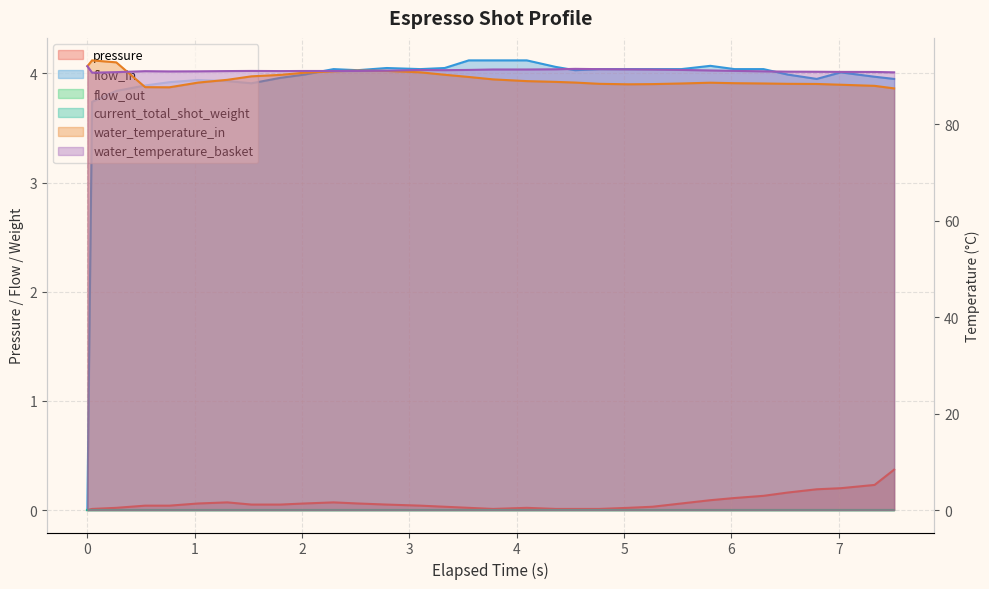

Reading left to right, extract all data points from this chart.

pressure: 0.0	0.0	0.0	0.0	0.0	0.1	0.1	0.1	0.1	0.1	0.1	0.1	0.1	0.0	0.0	0.0	0.0	0.0	0.0	0.0	0.0	0.0	0.0	0.1	0.1	0.1	0.1	0.2	0.2	0.2	0.2	0.4
flow_in: 0.0	3.7	3.8	3.9	3.9	3.9	3.9	3.9	4.0	4.0	4.0	4.0	4.0	4.0	4.0	4.1	4.1	4.1	4.1	4.0	4.0	4.0	4.0	4.0	4.1	4.0	4.0	4.0	4.0	4.0	4.0	4.0
water_temperature_in: 92.0	93.2	92.8	87.7	87.6	88.6	89.2	89.9	90.2	90.7	91.0	91.1	91.0	90.7	90.2	89.8	89.3	88.9	88.8	88.6	88.3	88.2	88.3	88.4	88.6	88.5	88.4	88.3	88.3	88.2	87.9	87.4
water_temperature_basket: 92.0	90.7	90.8	91.0	90.9	90.9	91.0	91.0	91.0	91.0	91.0	91.0	91.1	91.2	91.2	91.2	91.3	91.3	91.4	91.5	91.4	91.4	91.3	91.2	91.1	91.0	90.9	90.9	90.8	90.8	90.8	90.7